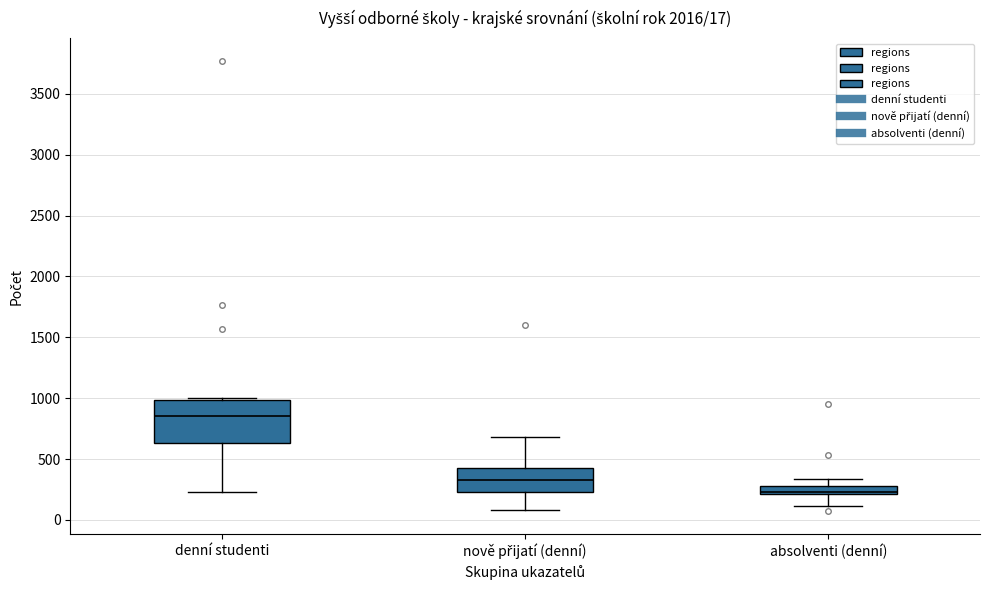

Which box is the tallest, from its lower edge to its upper edge?

denní studenti